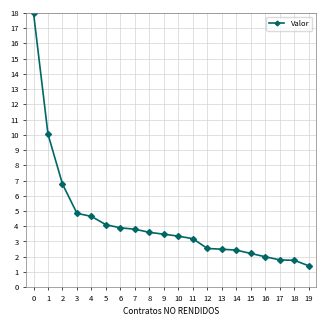

How many data points are above 3?

12